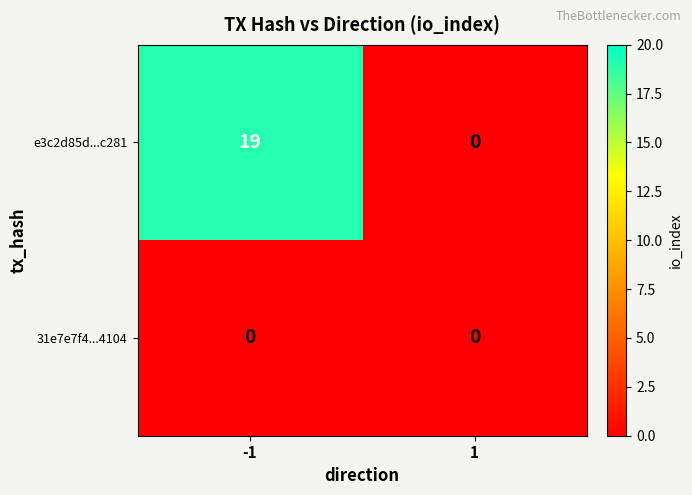

Is it true that e3c2d85d...c281 equals -7 at 1?

False